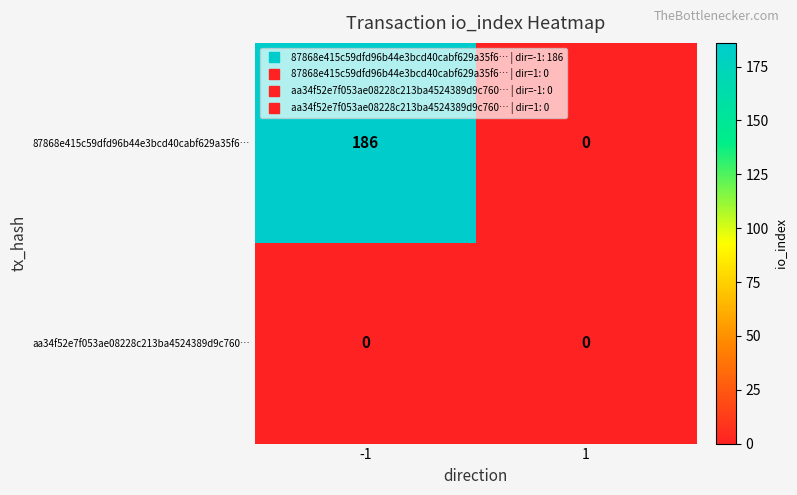

What is the sum of all 87868e415c59dfd96b44e3bcd40cabf629a35f6… values?

186